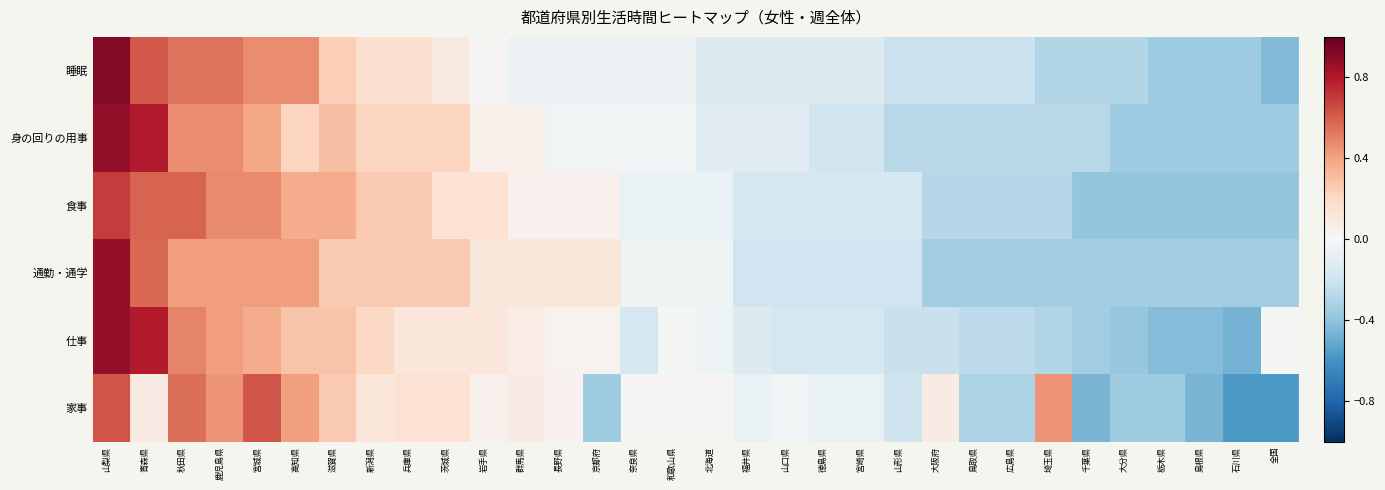

At which category is the sum across all series the highest?

山梨県